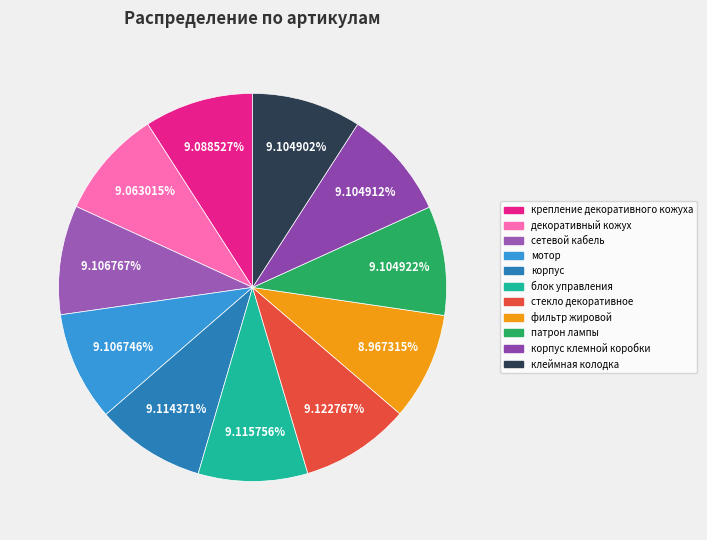

Between фильтр жировой and крепление декоративного кожуха, which is larger?

крепление декоративного кожуха